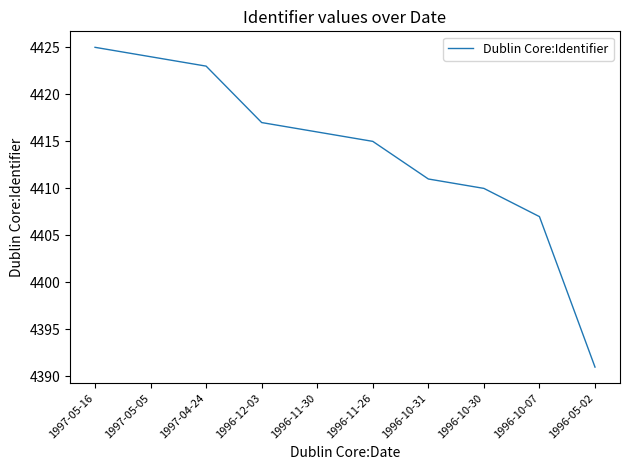

The value at 1996-10-07 is 7591. True or false?

False